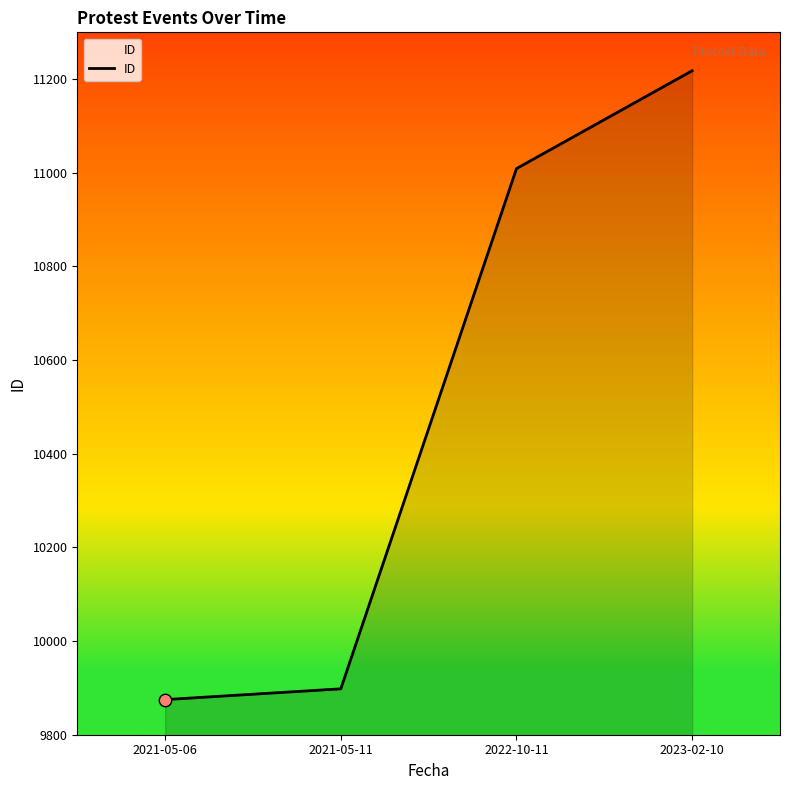

Which has a higher value, 2021-05-11 or 2023-02-10?

2023-02-10